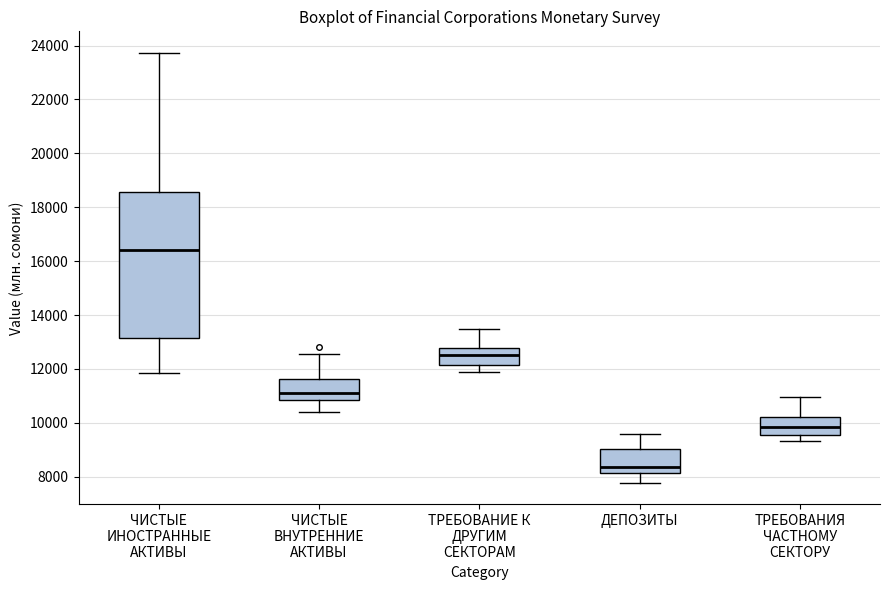

Which box's median line is the lowest?

ДЕПОЗИТЫ